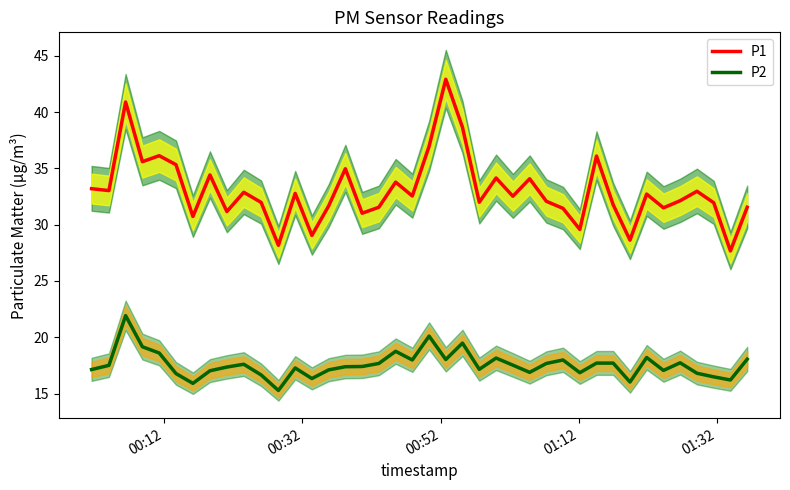

What is the highest value of the P2 series?

21.9